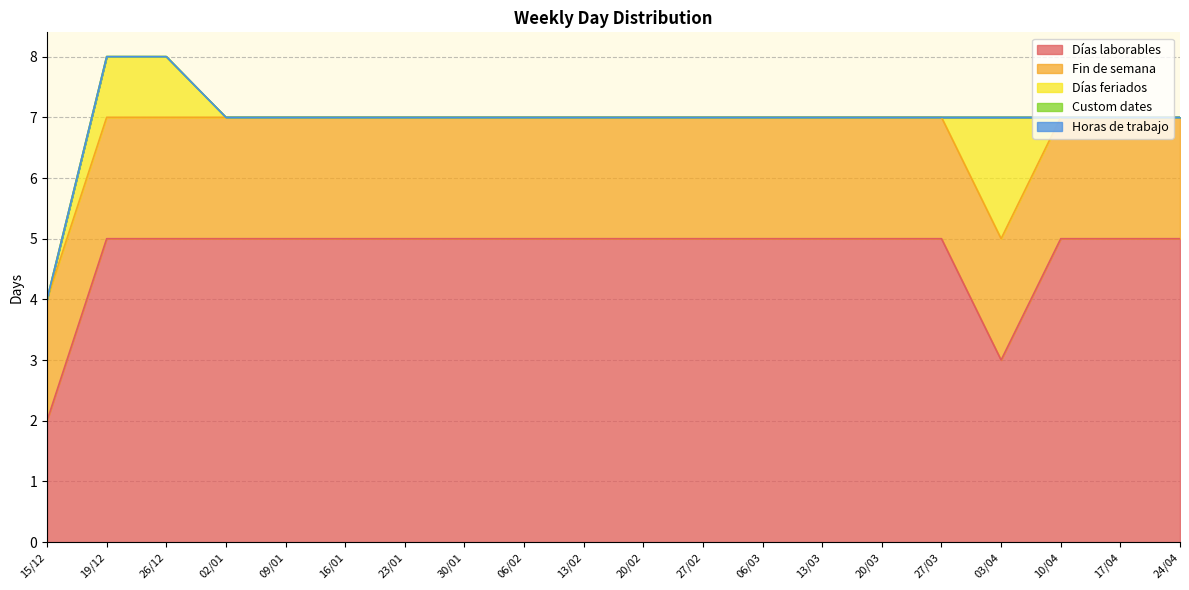

At which label is Fin de semana closest to 2?

15/12